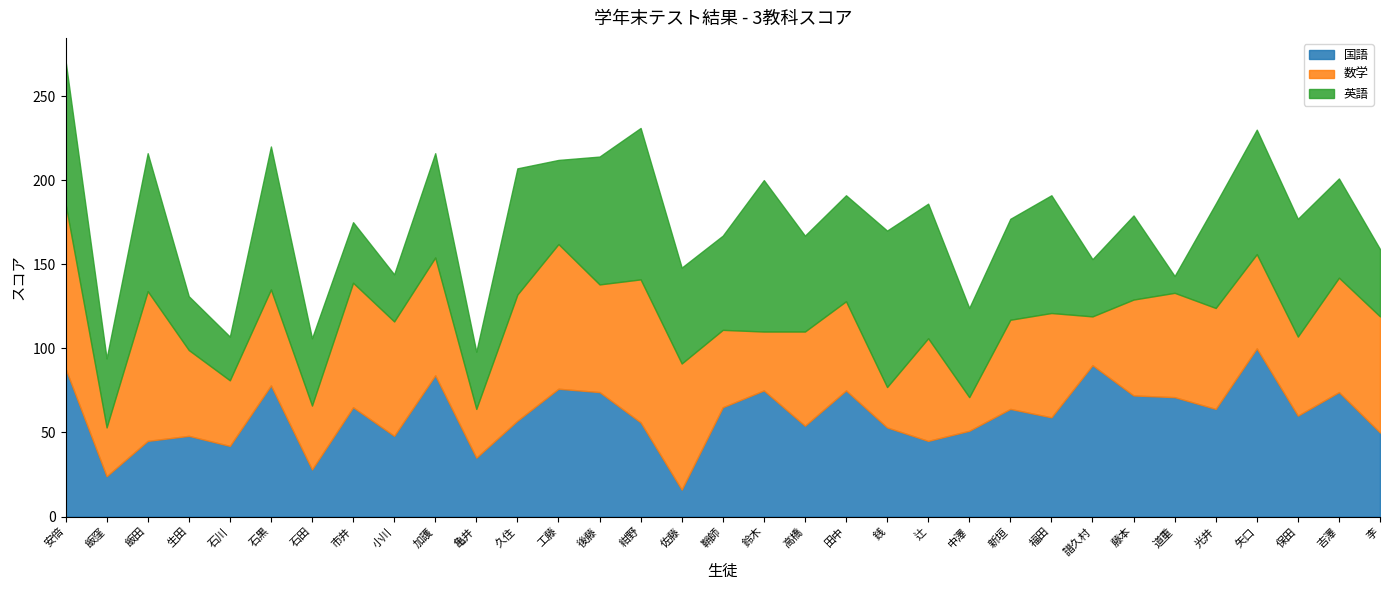

What position from the left is 矢口?

30